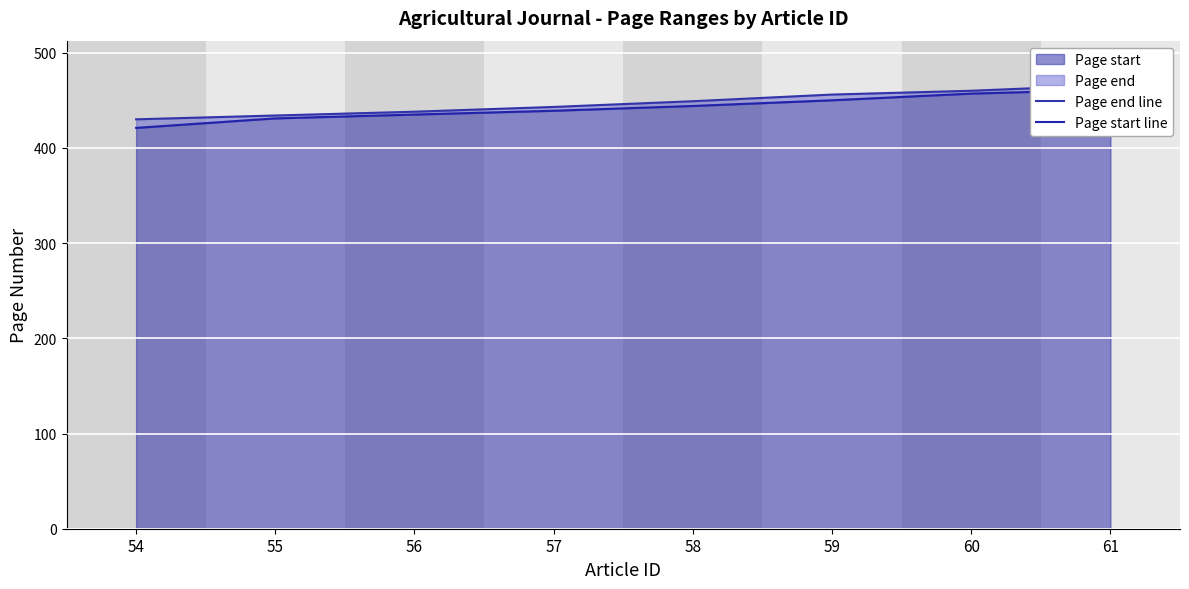

What is the average value of the Page end line series?

447